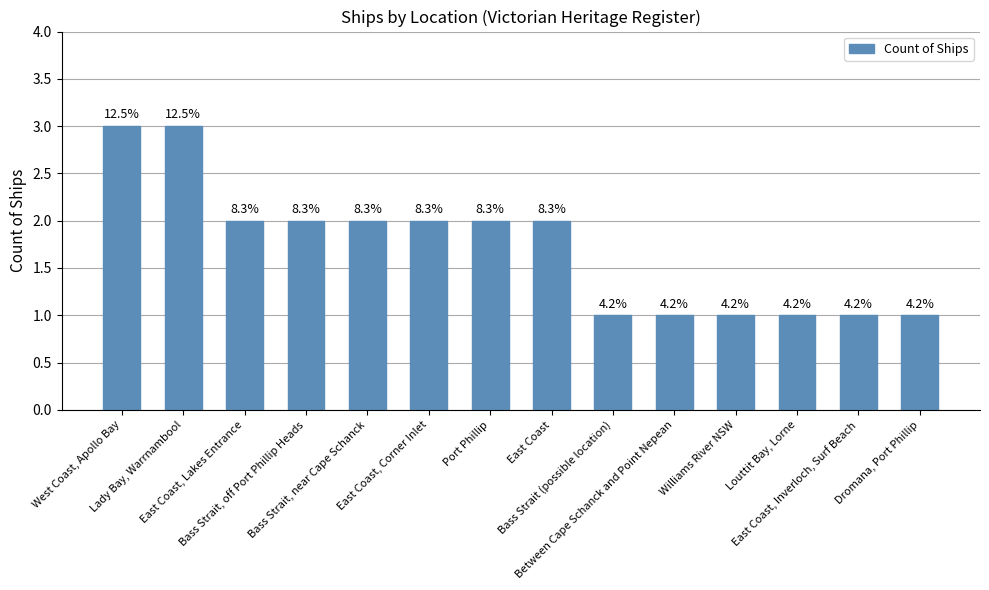

Which has a higher value, Bass Strait, off Port Phillip Heads or Bass Strait (possible location)?

Bass Strait, off Port Phillip Heads